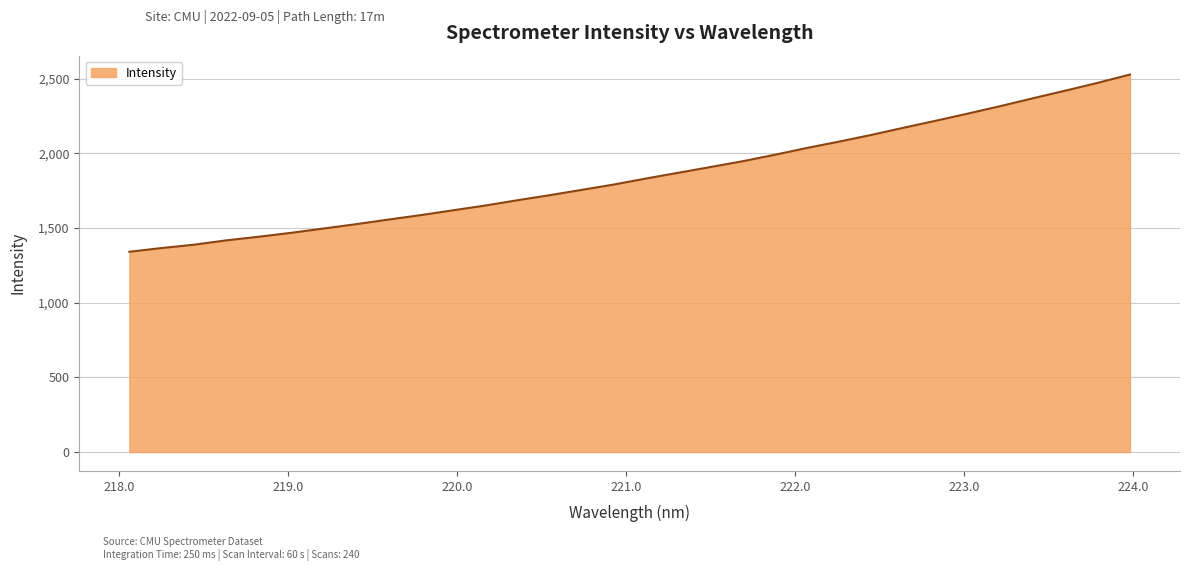

Does the chart display data point markers on the line(s)?

No